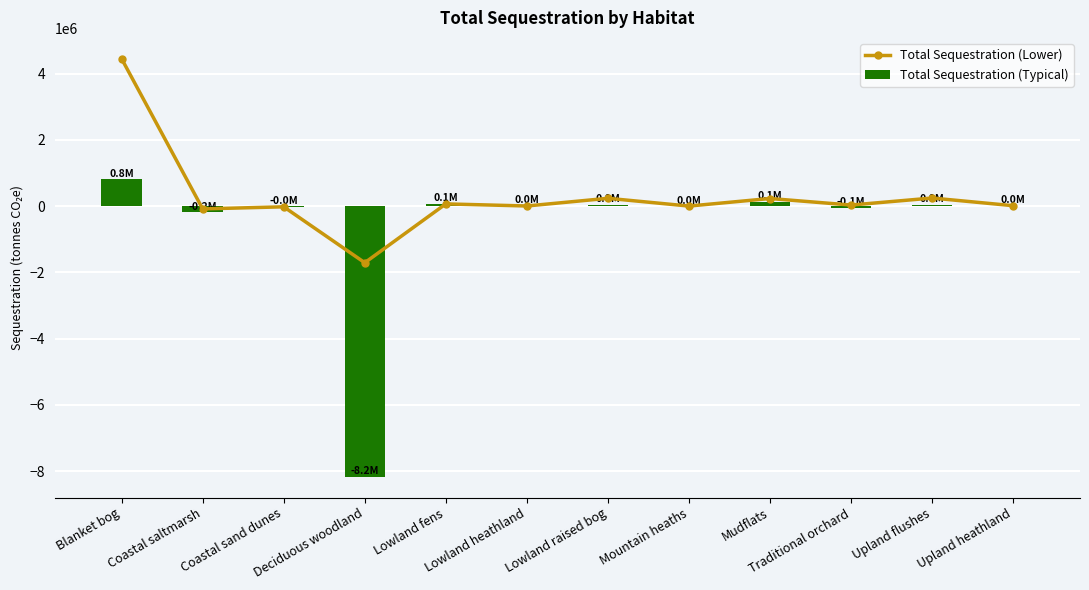

At which category is the sum across all series the highest?

Blanket bog